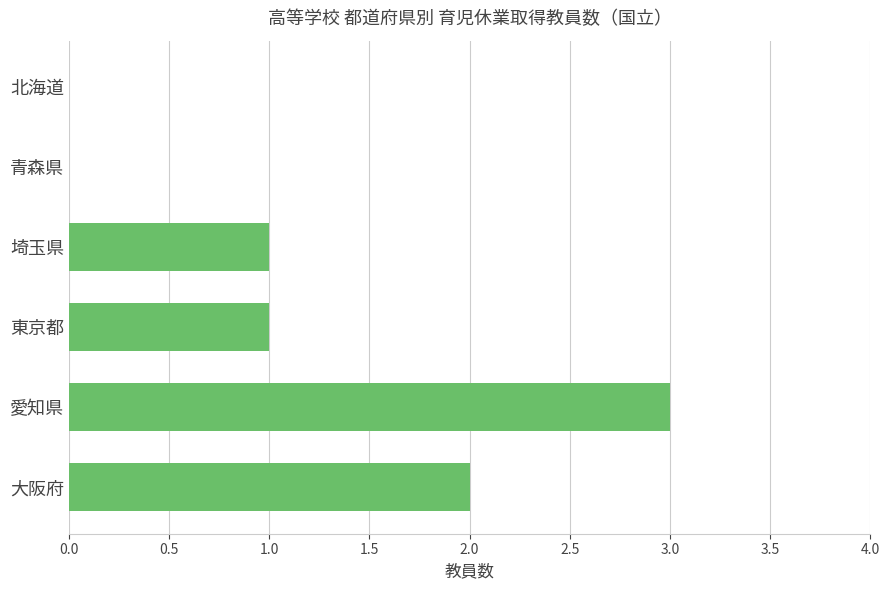

Is it true that the value at 青森県 is -1?

False